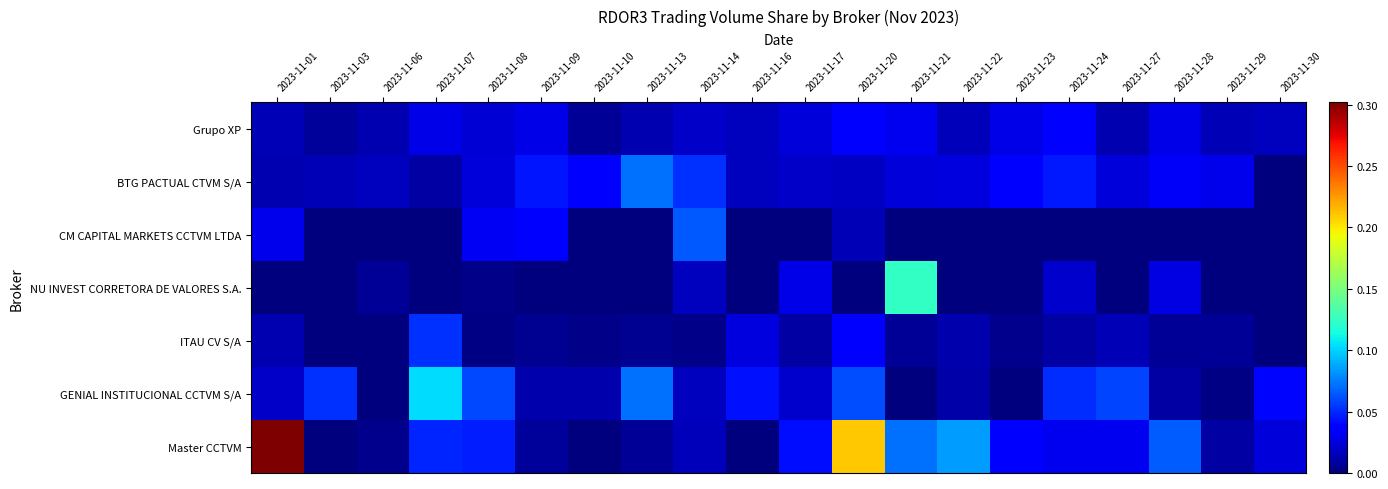

Rank the series by their maximum value, from lowest to highest.

Grupo XP, ITAU CV S/A, CM CAPITAL MARKETS CCTVM LTDA, BTG PACTUAL CTVM S/A, GENIAL INSTITUCIONAL CCTVM S/A, NU INVEST CORRETORA DE VALORES S.A., Master CCTVM